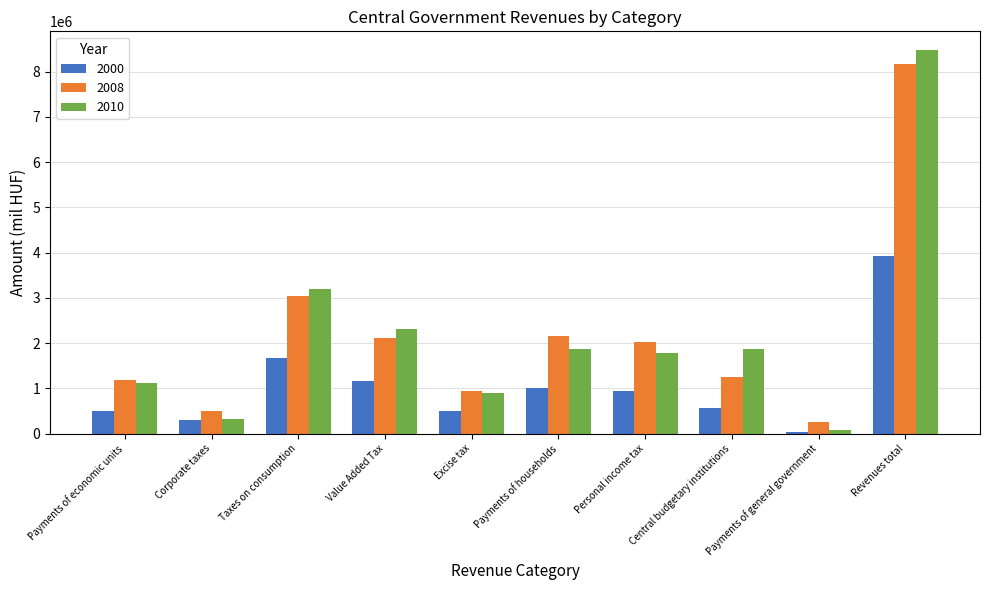

What value does the 2010 series have at Central budgetary institutions?

1878159.7